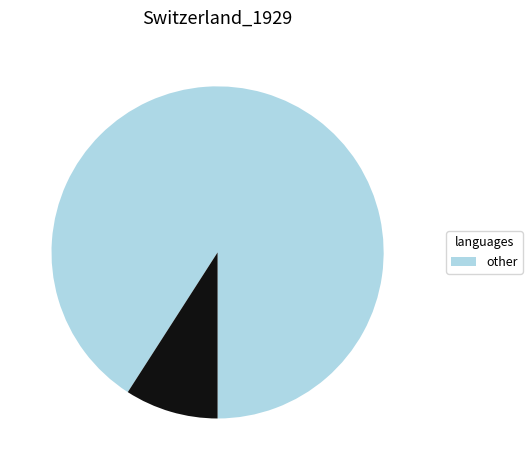

Does any single category account for the majority?

Yes